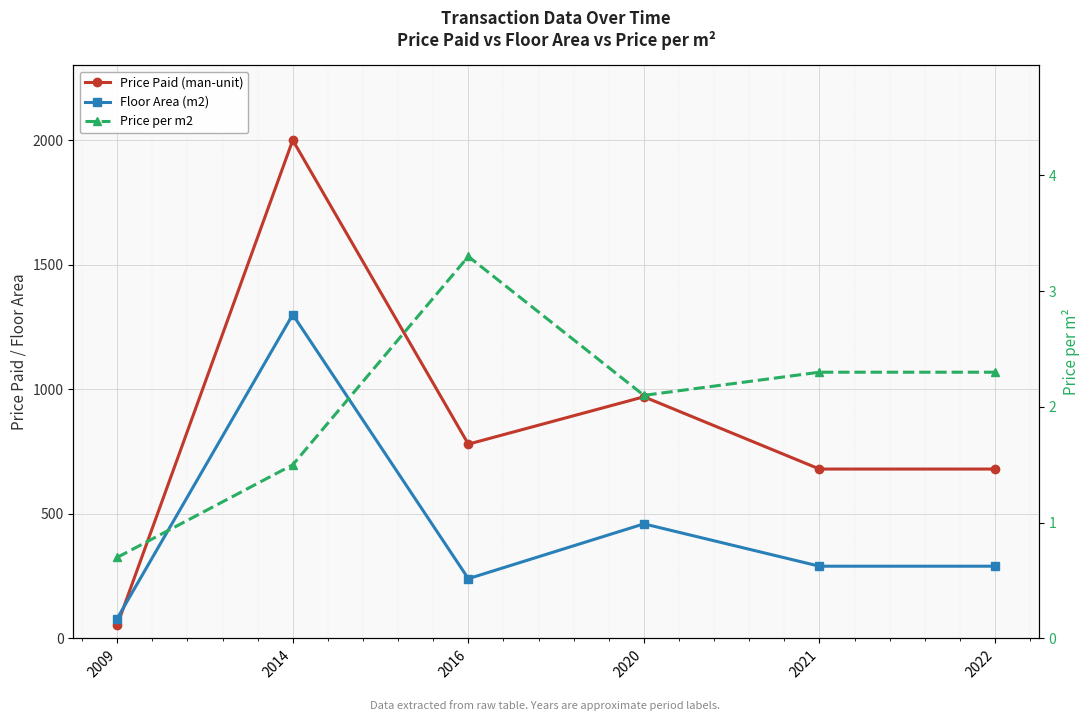

What is the average value of the Price per m2 series?

2.0